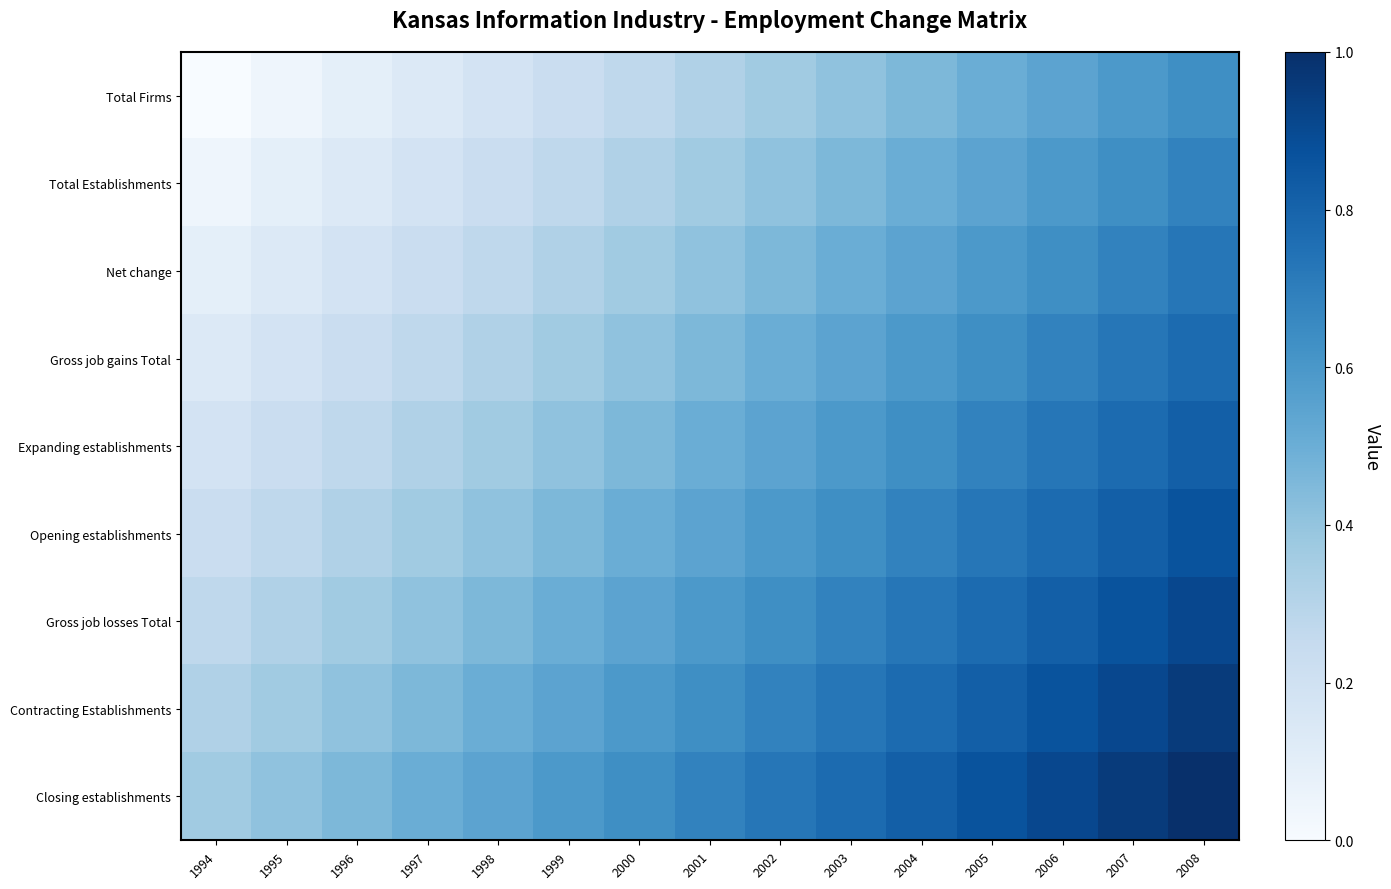

At which category does the chart reach its minimum across all series?

1994